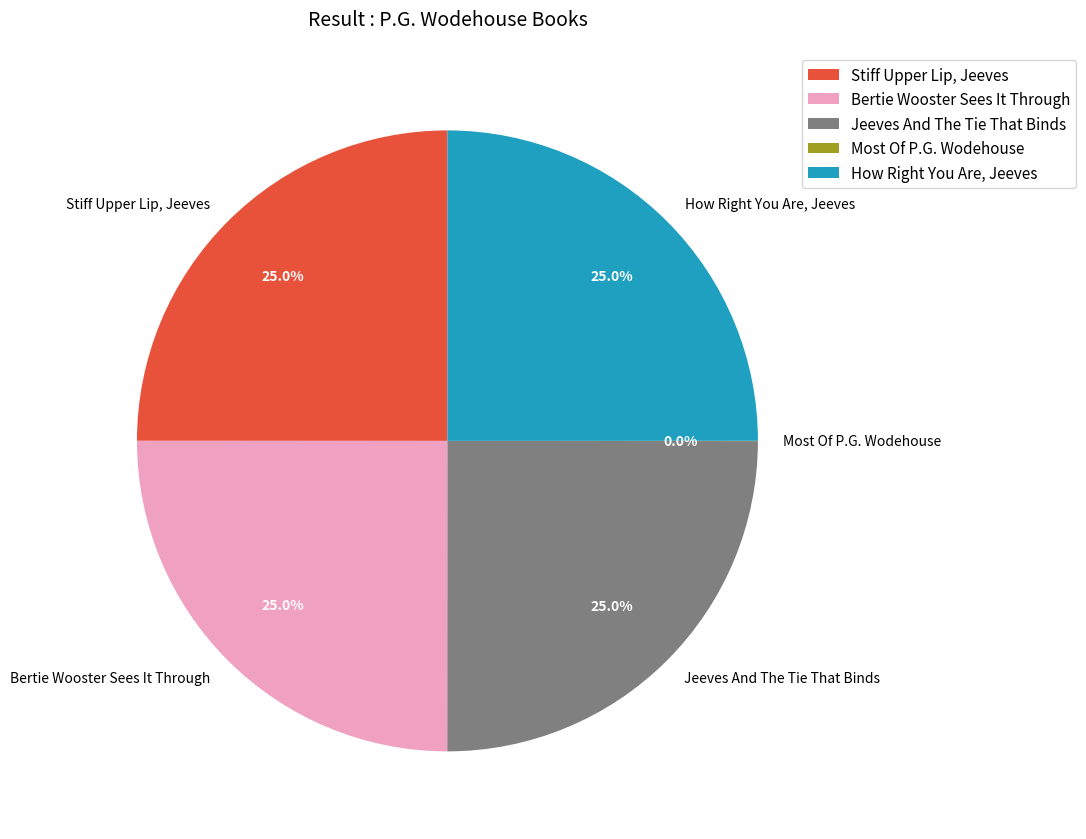

To the nearest percent, what portion does Stiff Upper Lip, Jeeves represent?

25%